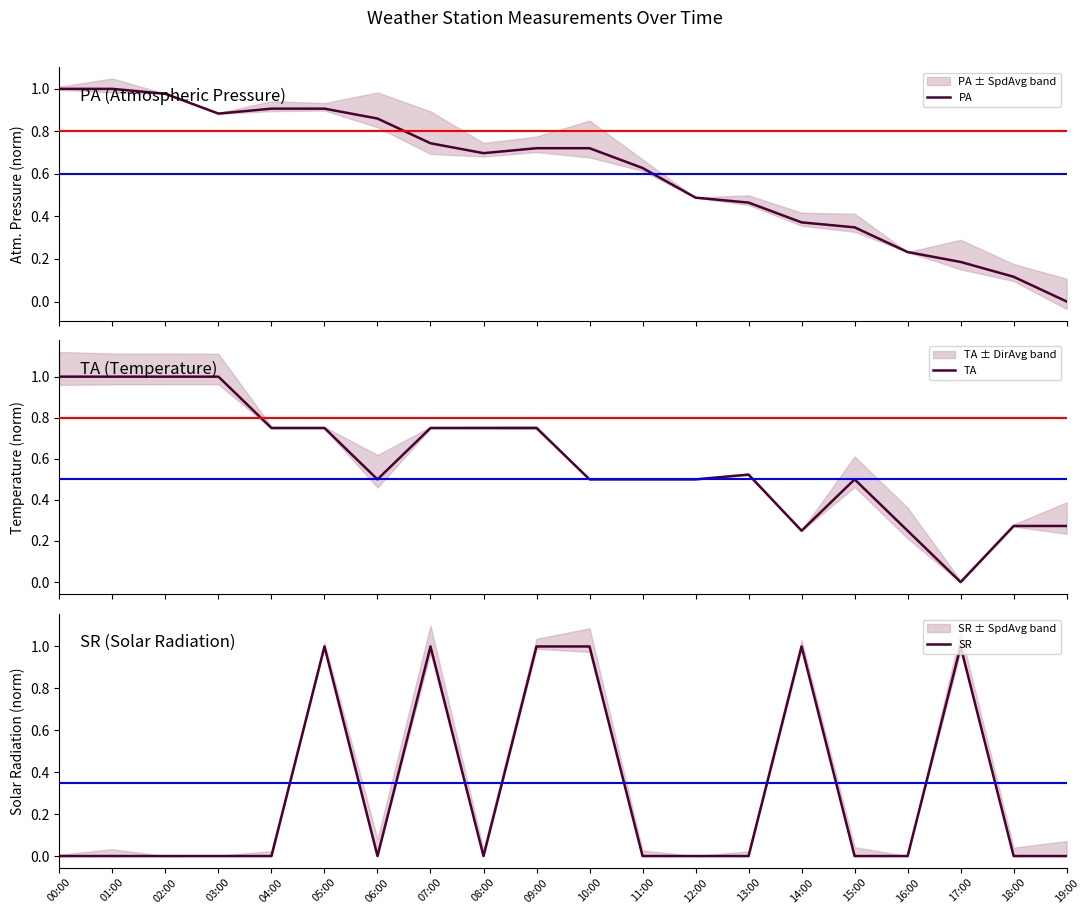

True or false: PA and SR cross at least once.

True